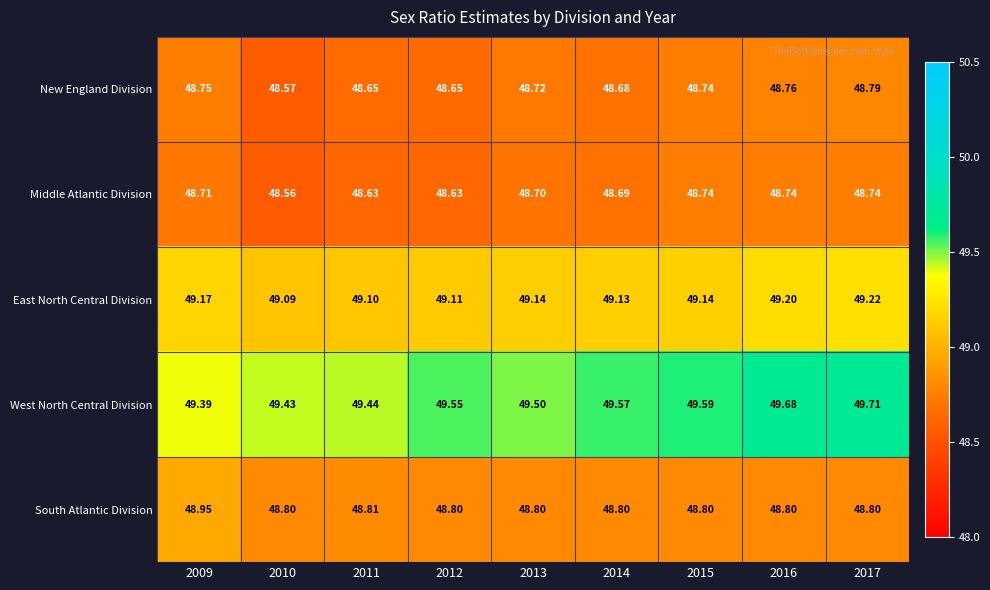

What is the smallest value displayed?

48.6